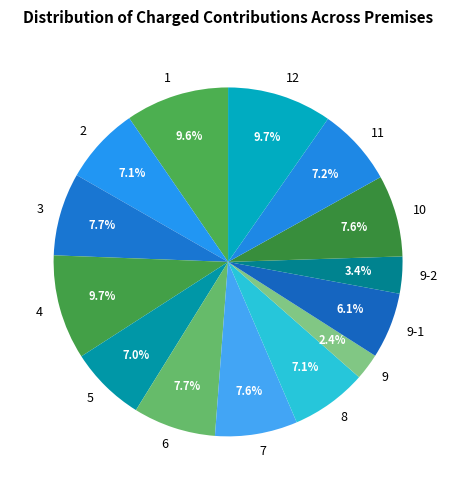

Is it true that 10 is 8% of the pie?

True